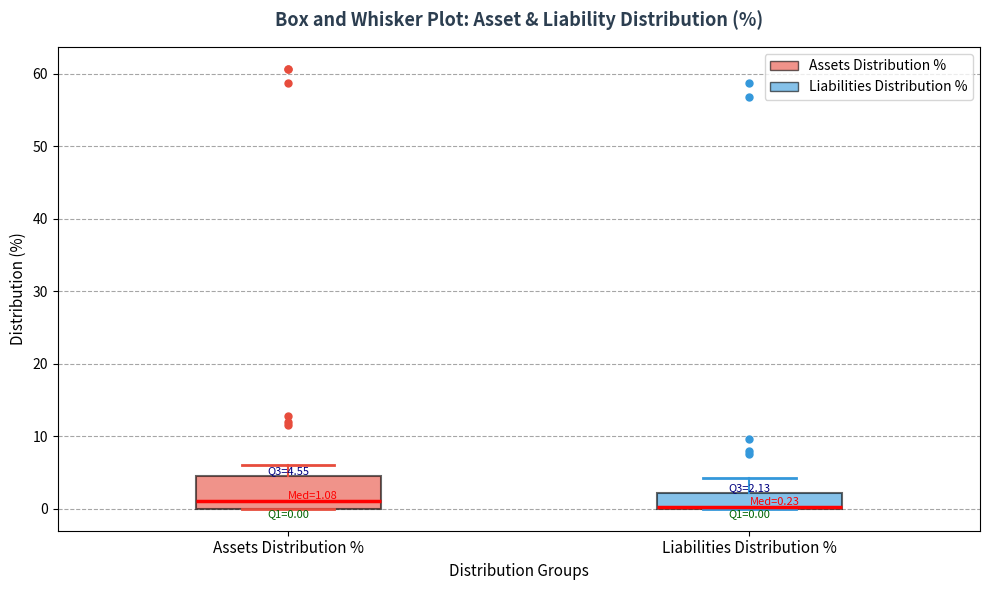

Comparing the boxes themselves (not the whiskers), which one is the tallest?

Assets Distribution %